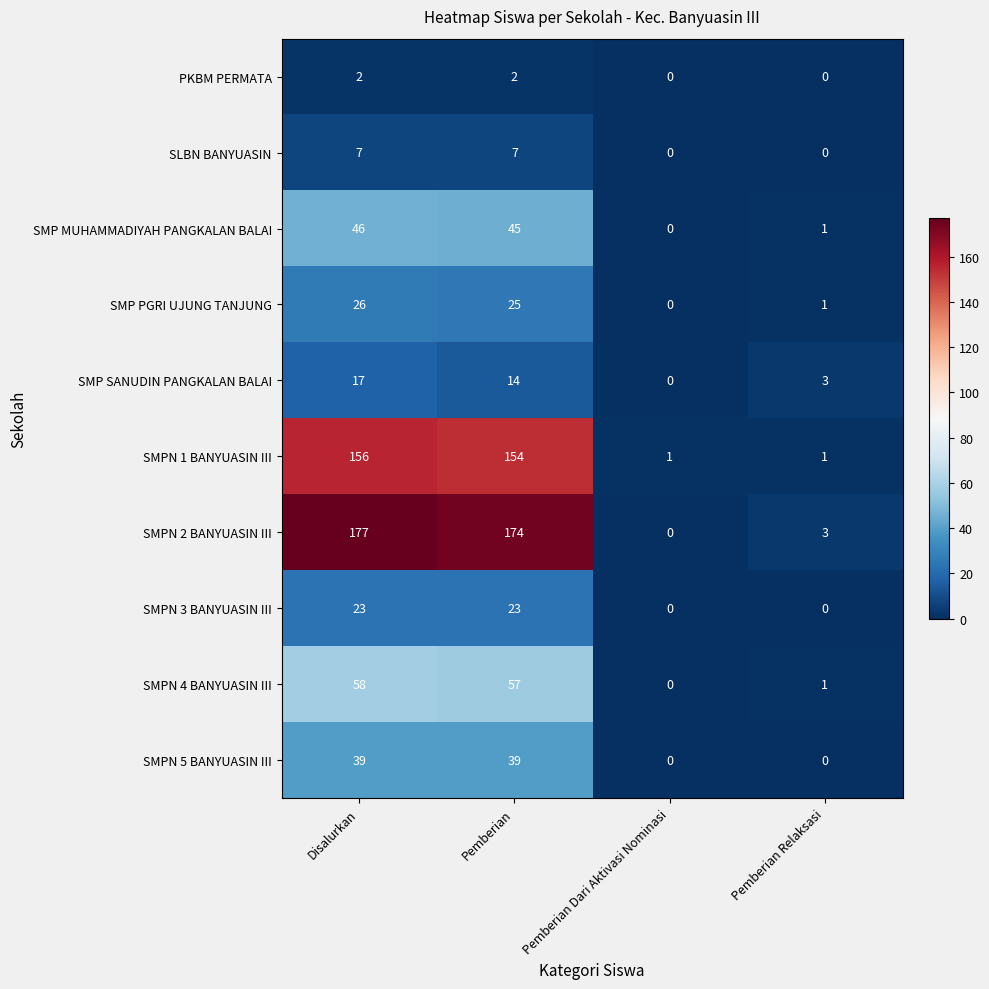

Is the value of SMP SANUDIN PANGKALAN BALAI at Disalurkan greater than the value of SMPN 1 BANYUASIN III at Pemberian Relaksasi?

Yes